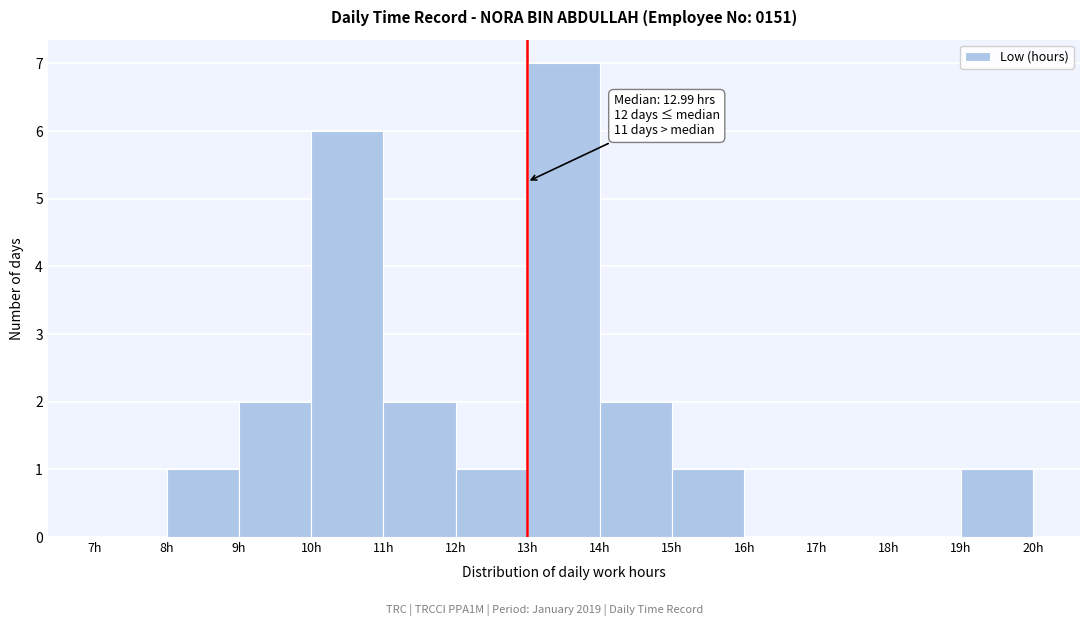

Over which range of the x-axis is the bar tallest?

13 to 14